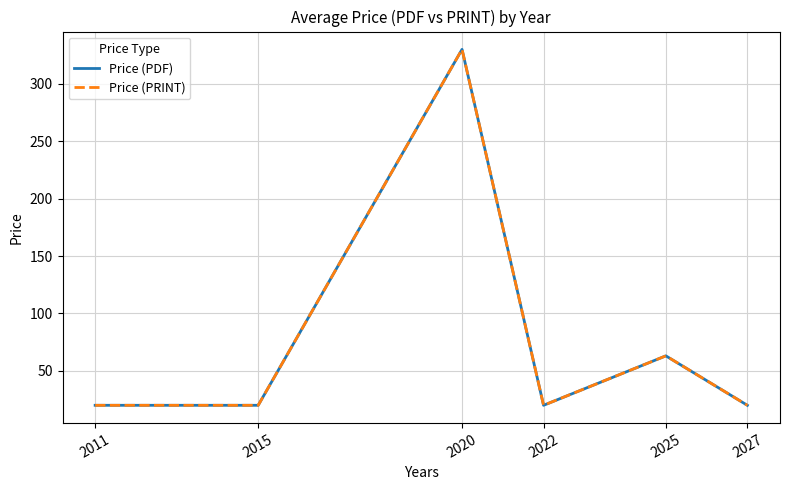

What is the value of the Price (PDF) point at the 6th from the left?

20.0